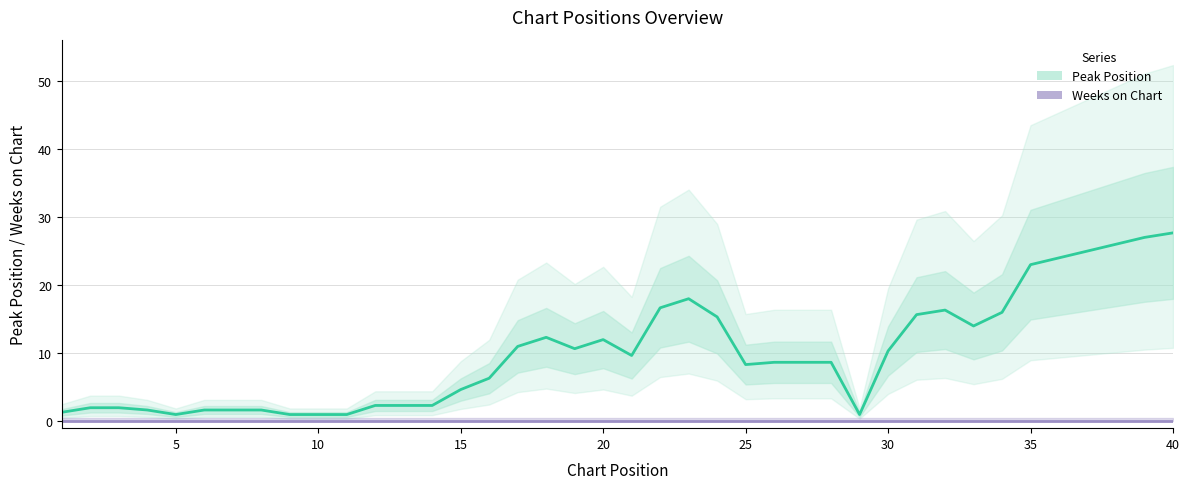

Between 14 and 0, which is larger?

14